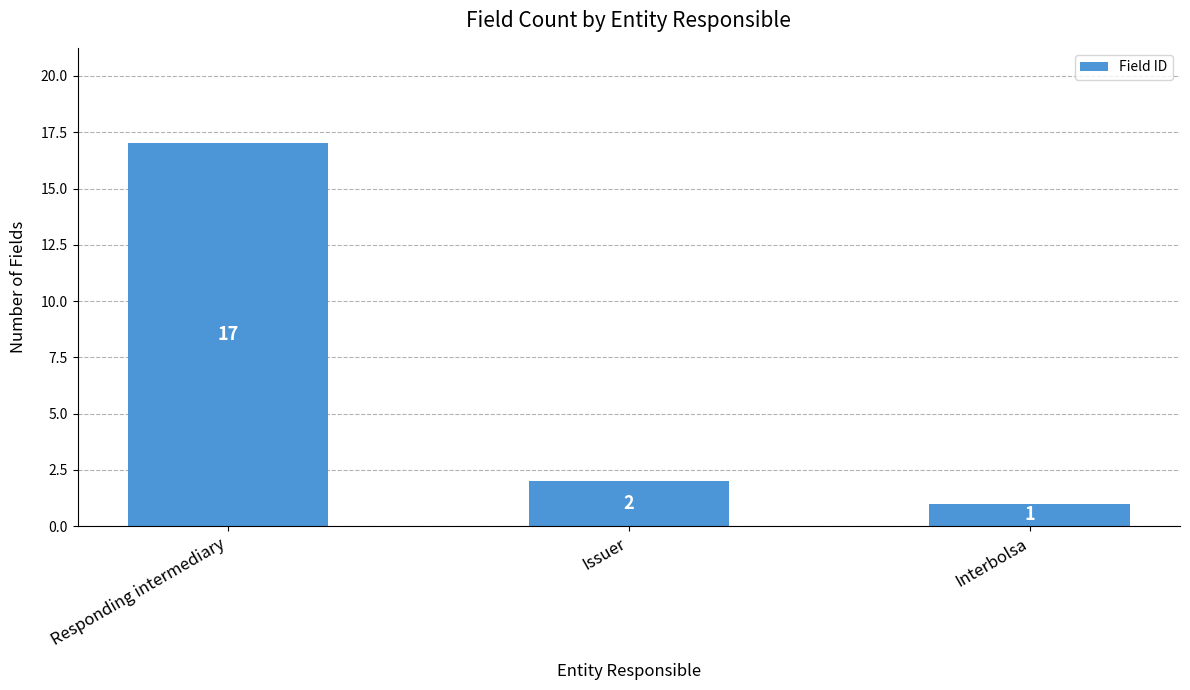

How many categories are shown in the chart?

3